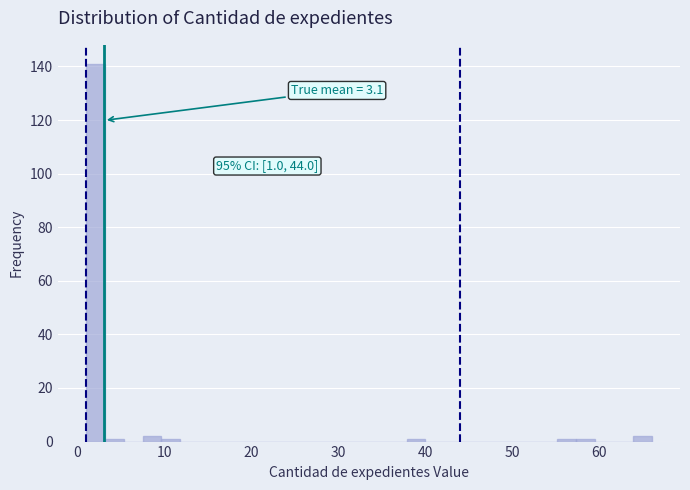

Around what value on the x-axis is the tallest bar? Give the approximate position of its centre, as read against the axis.

2